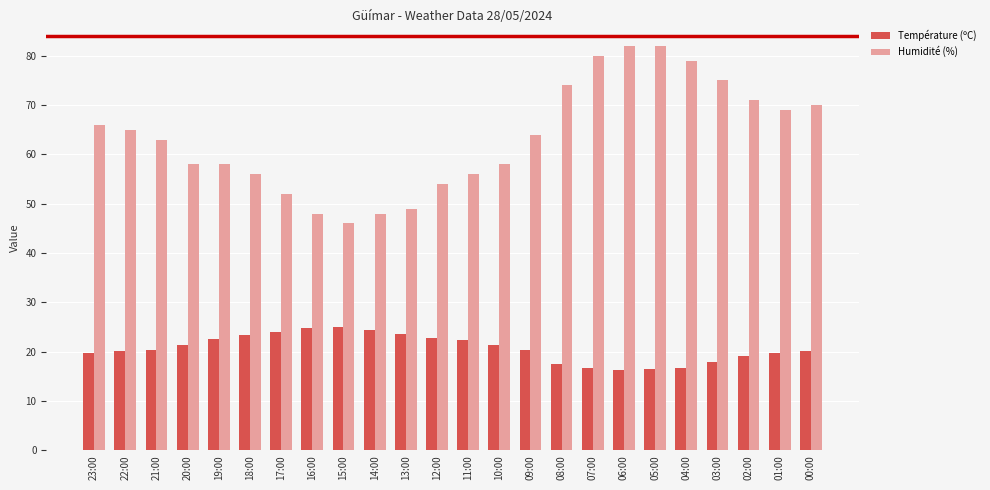

What is the sum of the Température (ºC) values at 14:00 and 00:00?

44.5